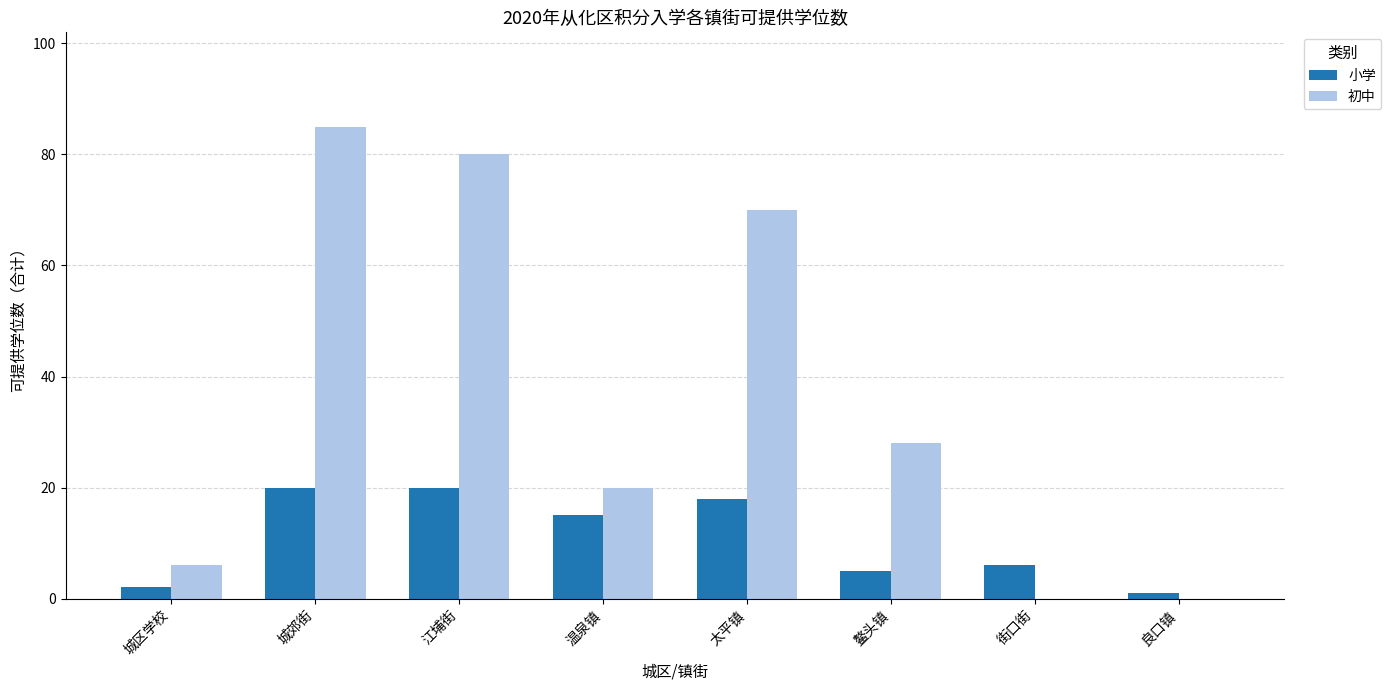

How many distinct data groups are displayed?

2